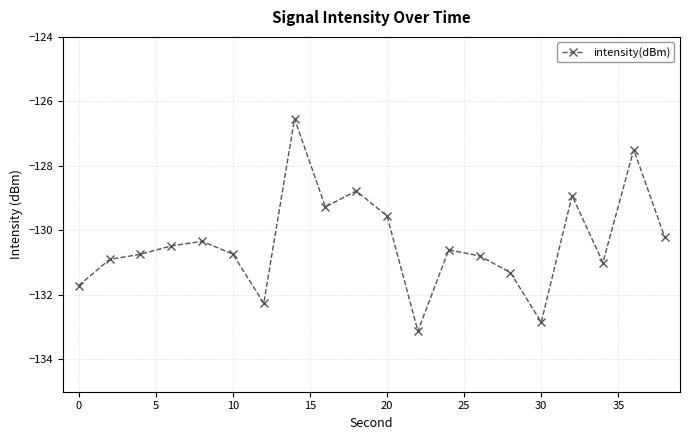

How many points are higher than both their immediate neighbors (excluding endpoints)?

6